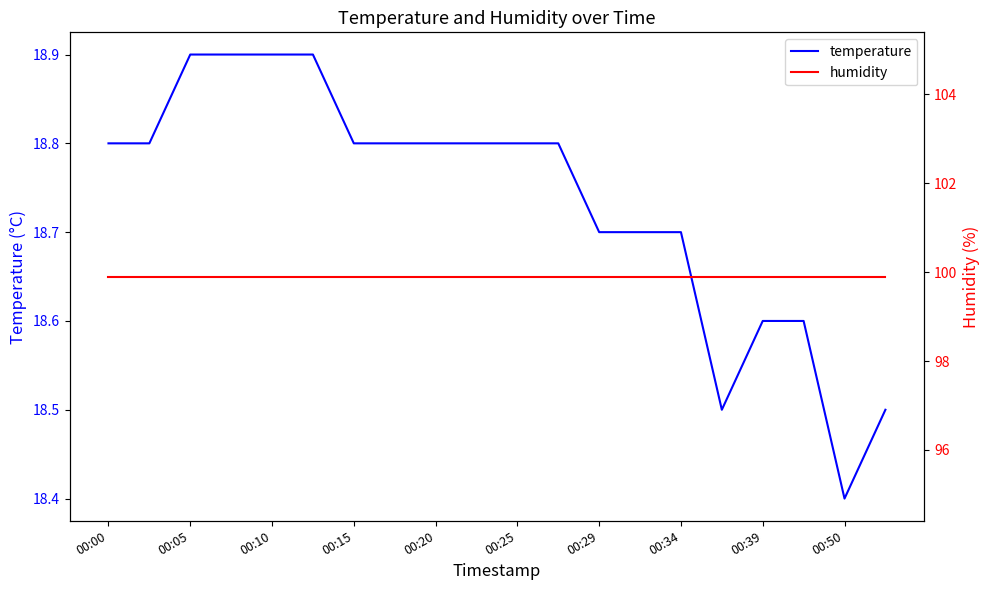

What is the value of the humidity point at the 9th from the left?

99.9